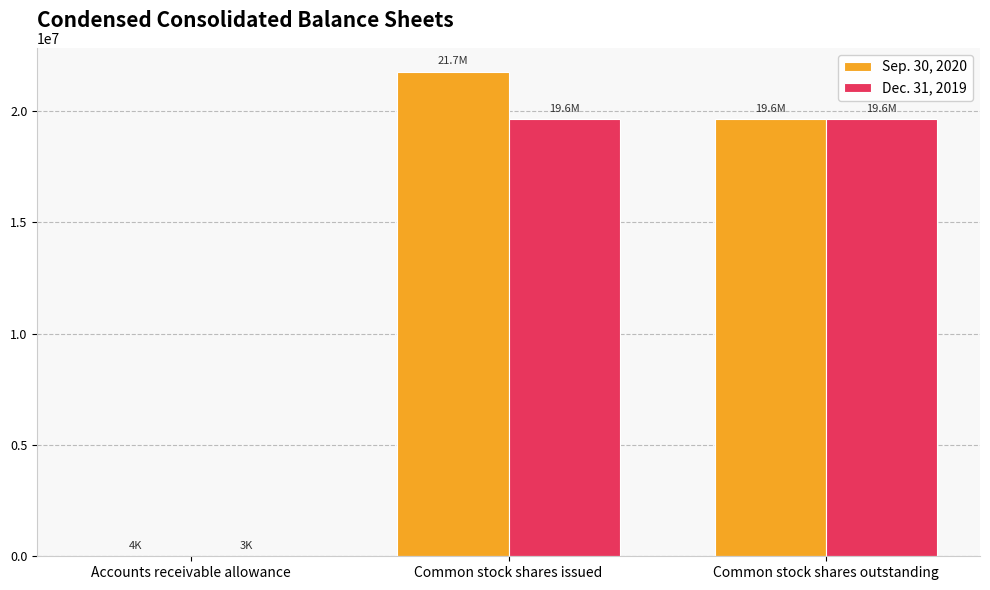

What is the total value across all series at Common stock shares outstanding?

39258806